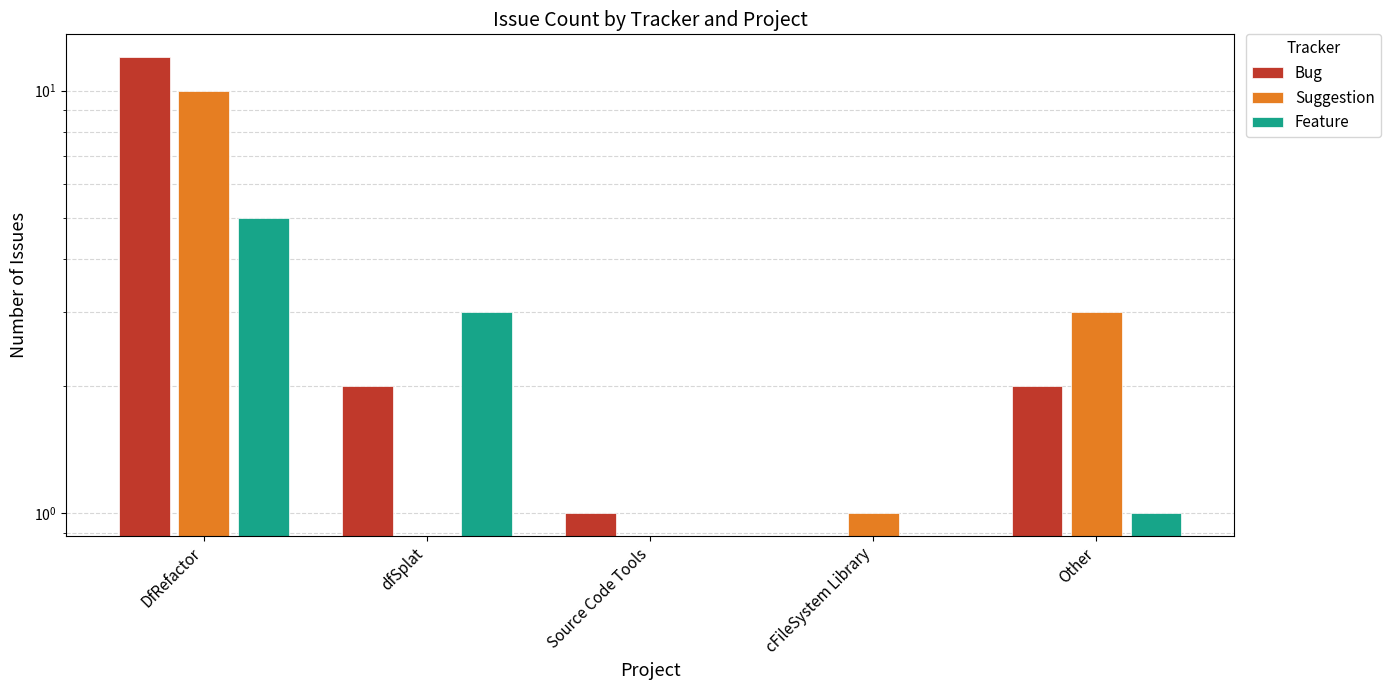

What is the label of the 2nd bar from the left?

dfSplat